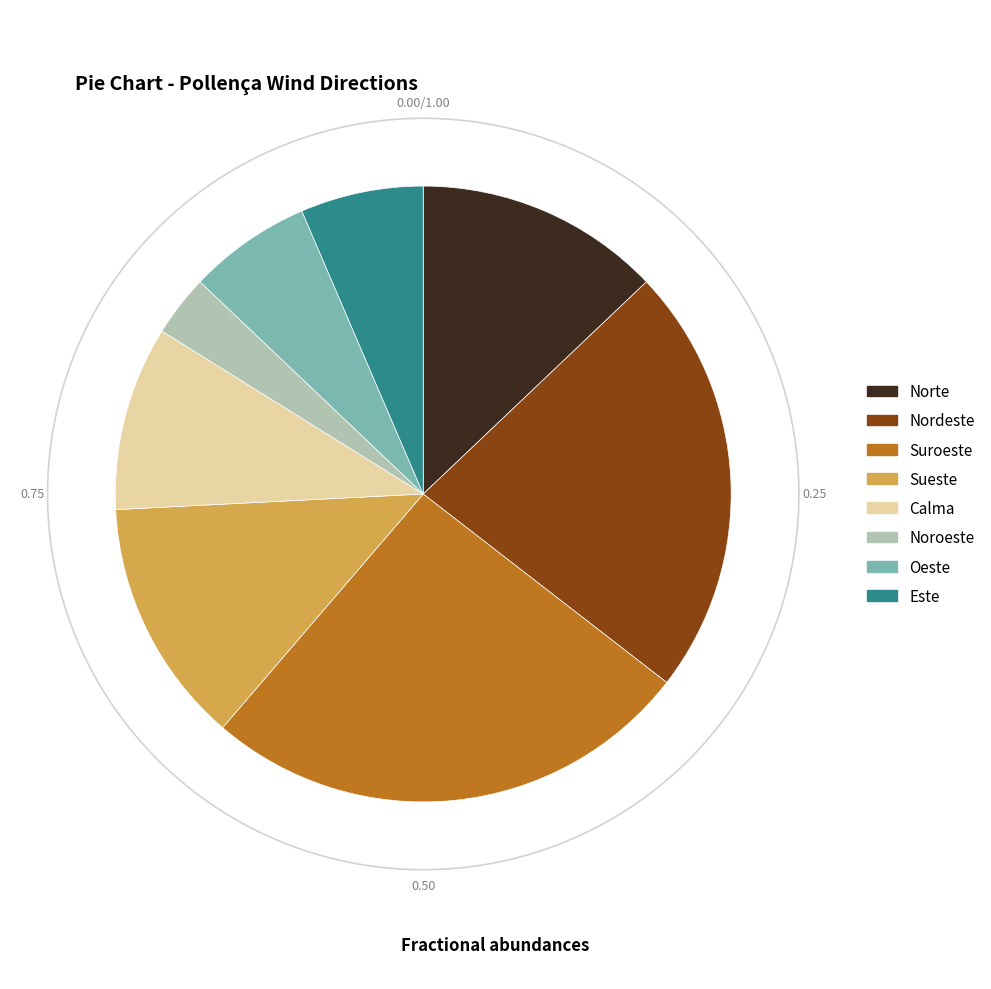

To the nearest percent, what percentage of the pie is Nordeste?

23%